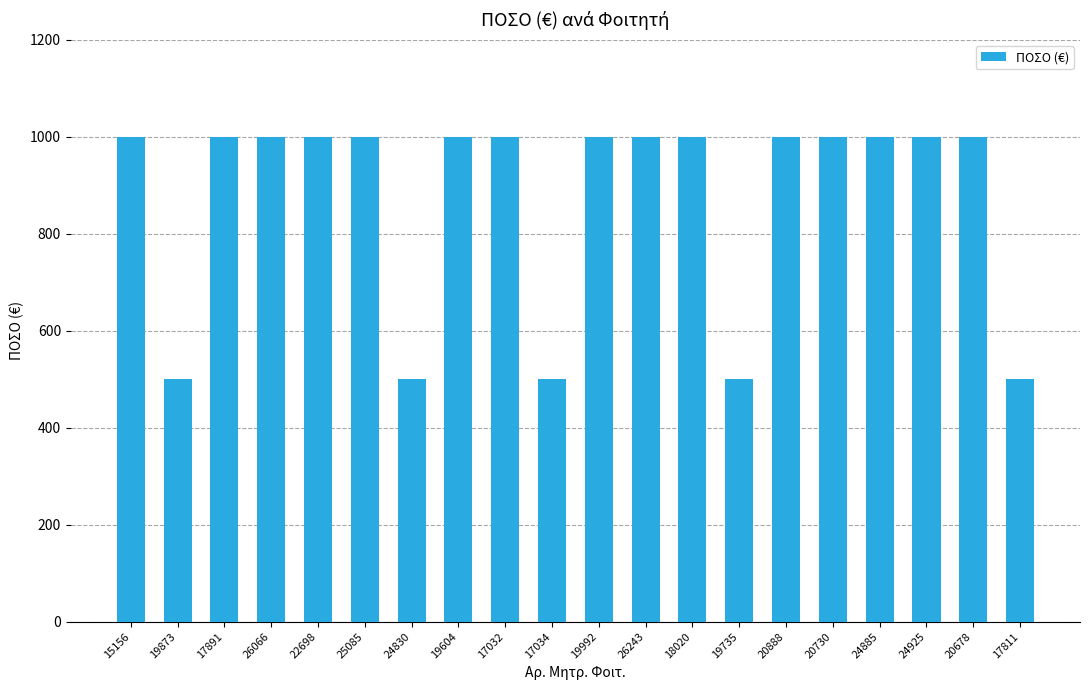

What is the ratio of the value at 25085 to the value at 17891?

1.0